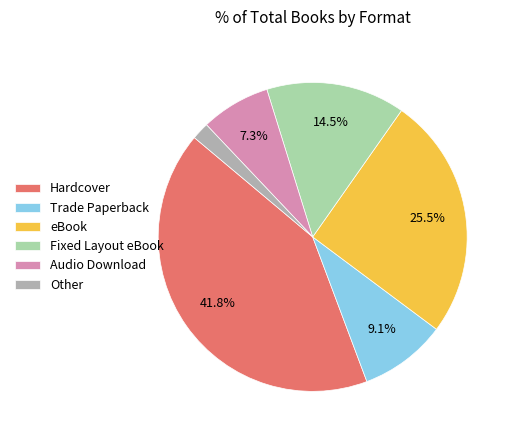

Does Trade Paperback represent more than half of the total?

No